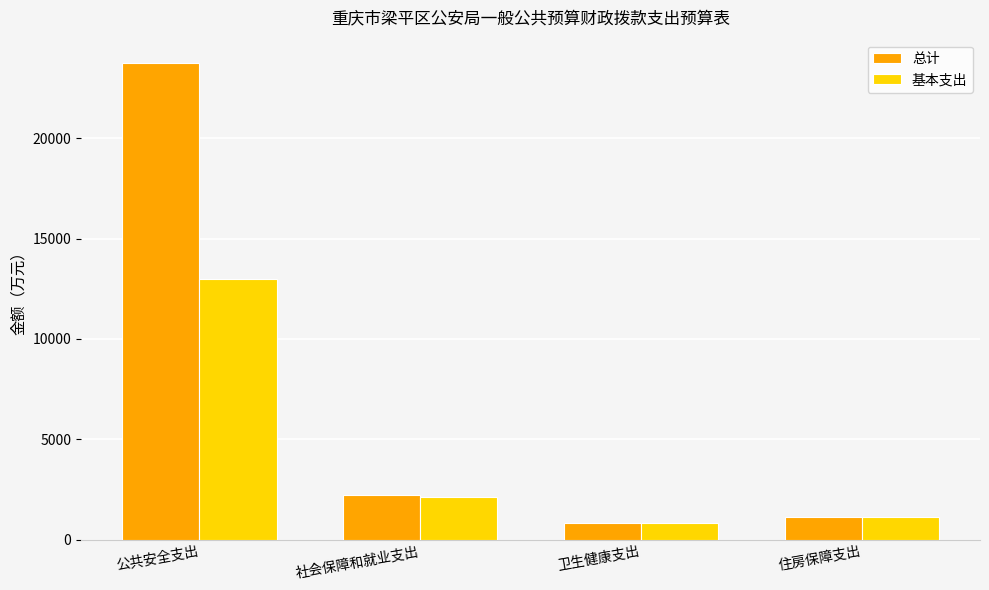

At which label is 基本支出 closest to 6916?

社会保障和就业支出